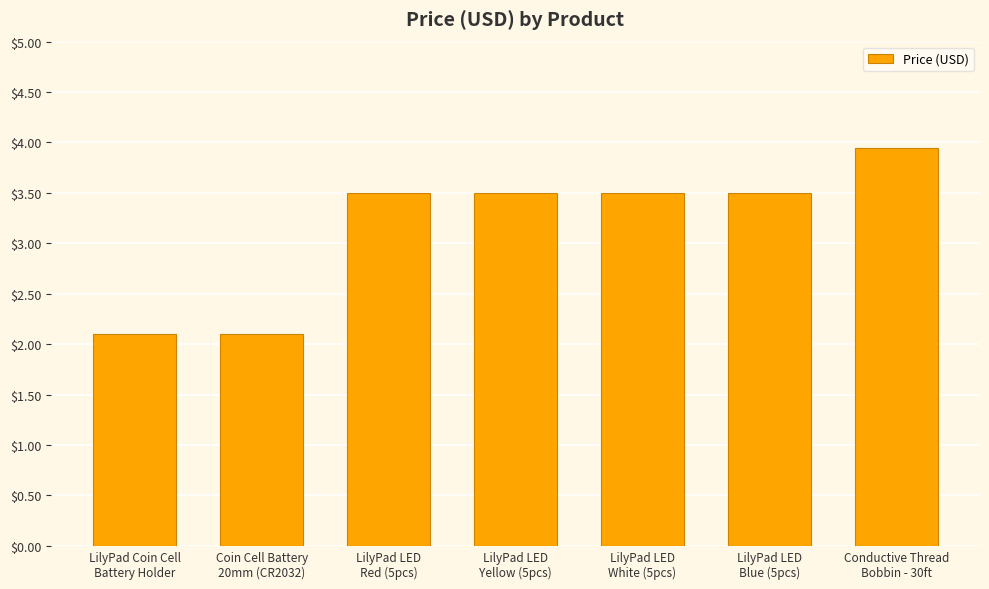

What is the smallest value displayed?

2.1